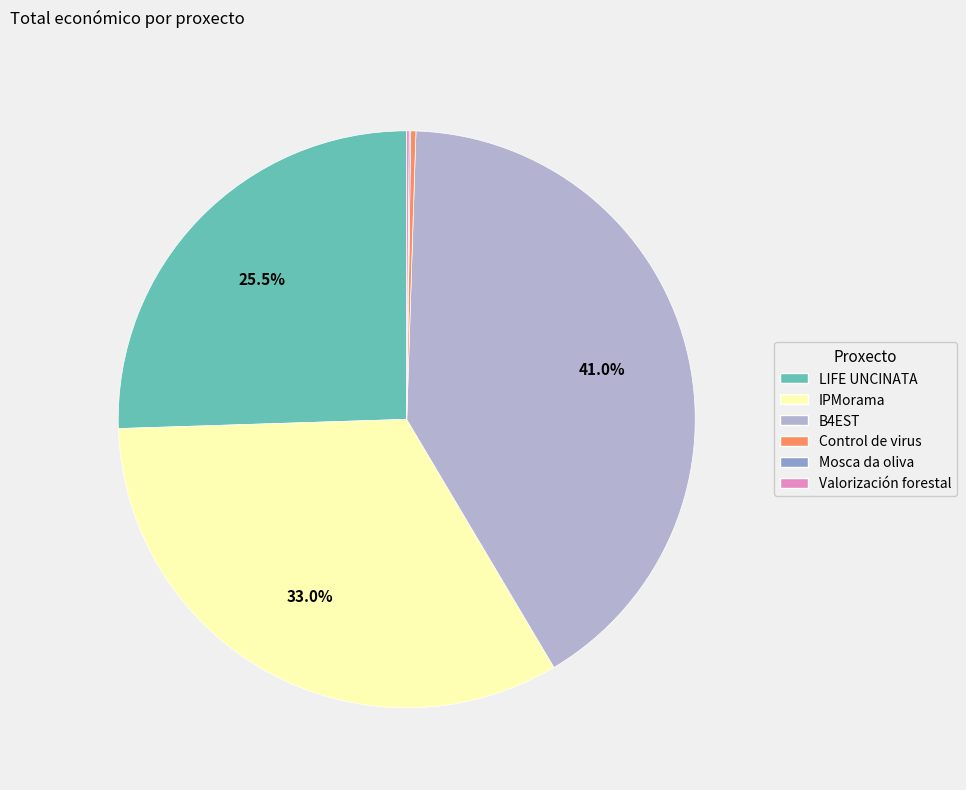

Does B4EST account for over 50% of the chart?

No